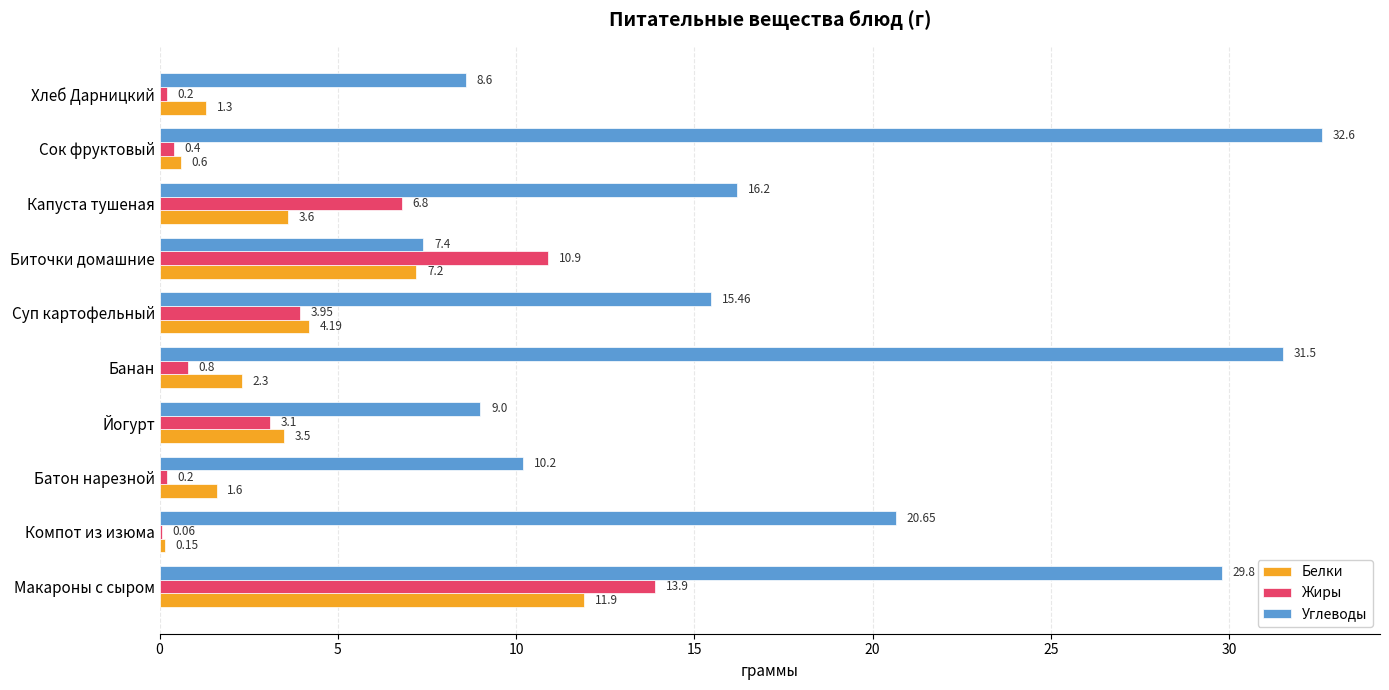

Where is Белки nearest to the value 6?

Биточки домашние